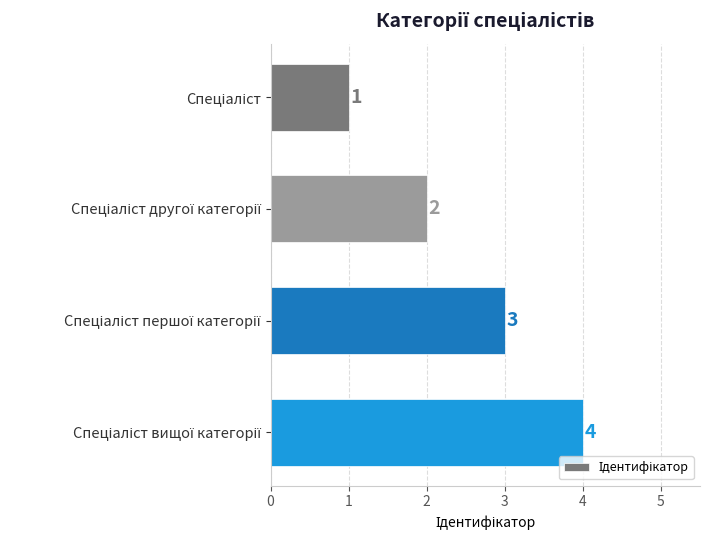

How many series are shown in this chart?

1